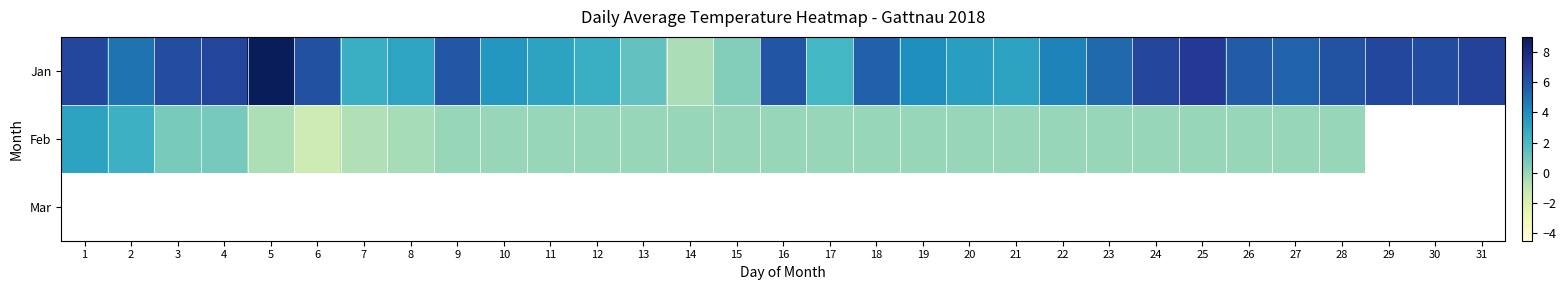

At which label does Jan first exceed 5?

1